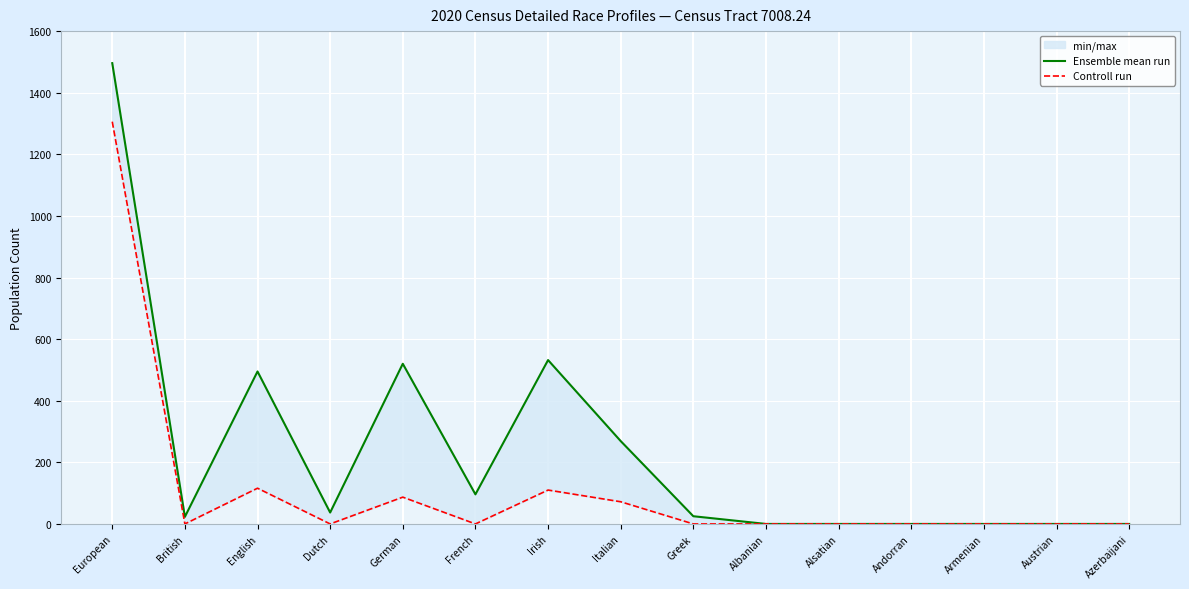

At which label does Controll run reach its peak?

European